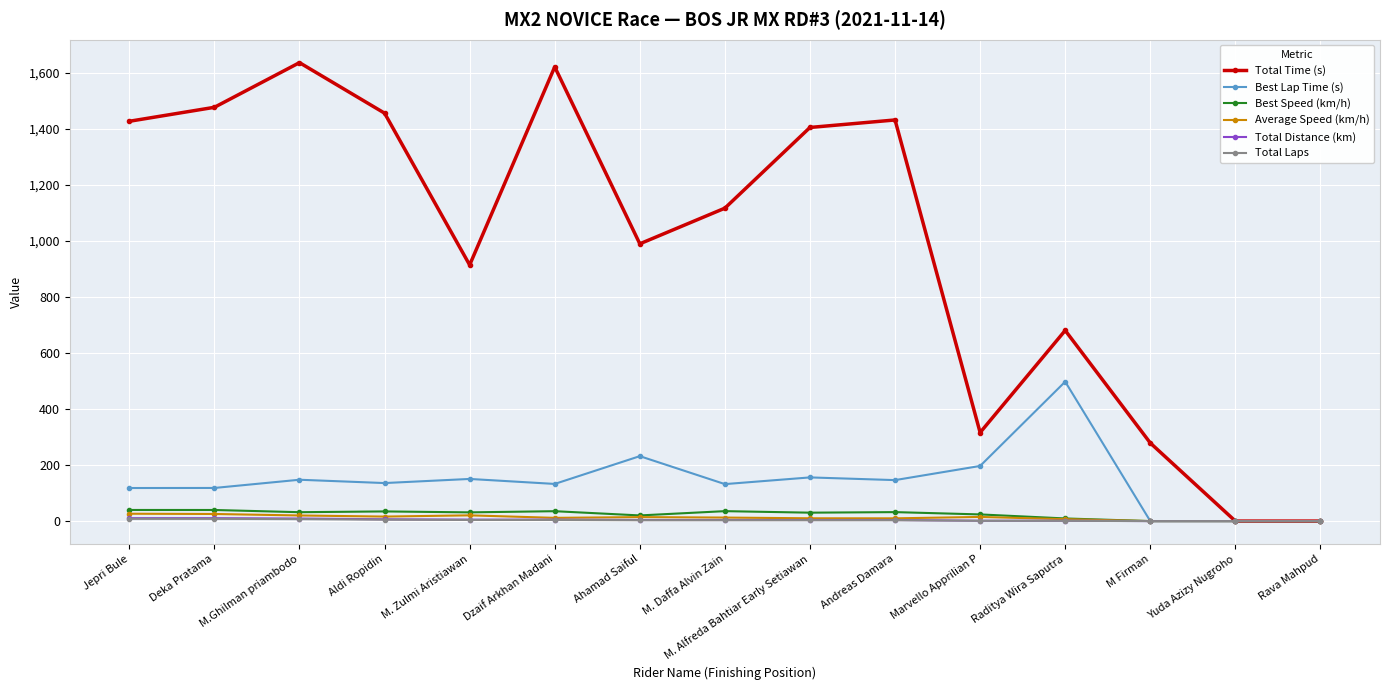

Where is Total Time (s) nearest to the value 817?

M. Zulmi Aristiawan